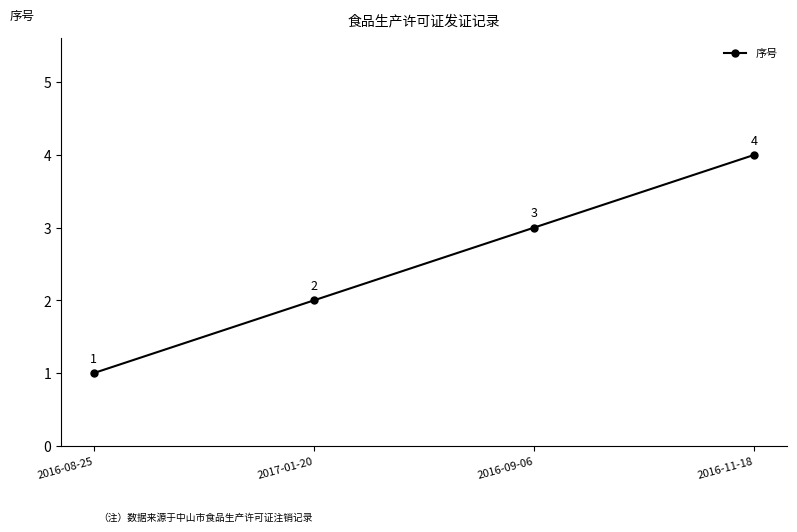

What is the approximate value at 2016-11-18?

4